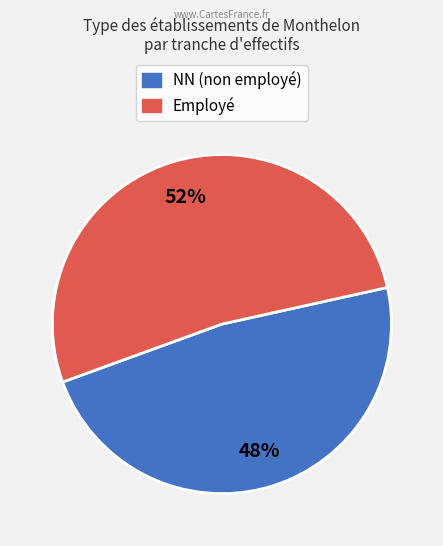

Is the sum of NN (non employé) and Employé greater than half?

Yes